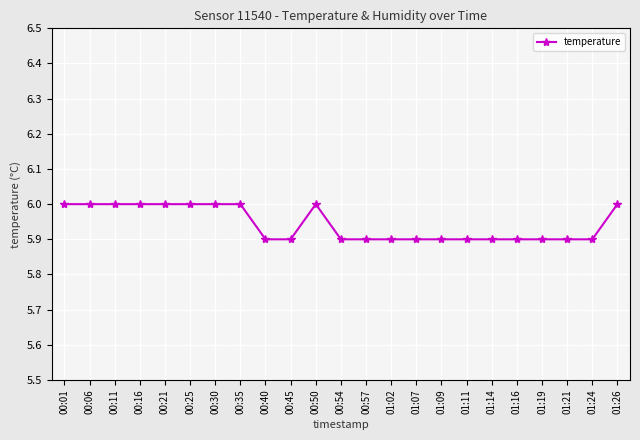

Which has a higher value, 00:50 or 01:11?

00:50